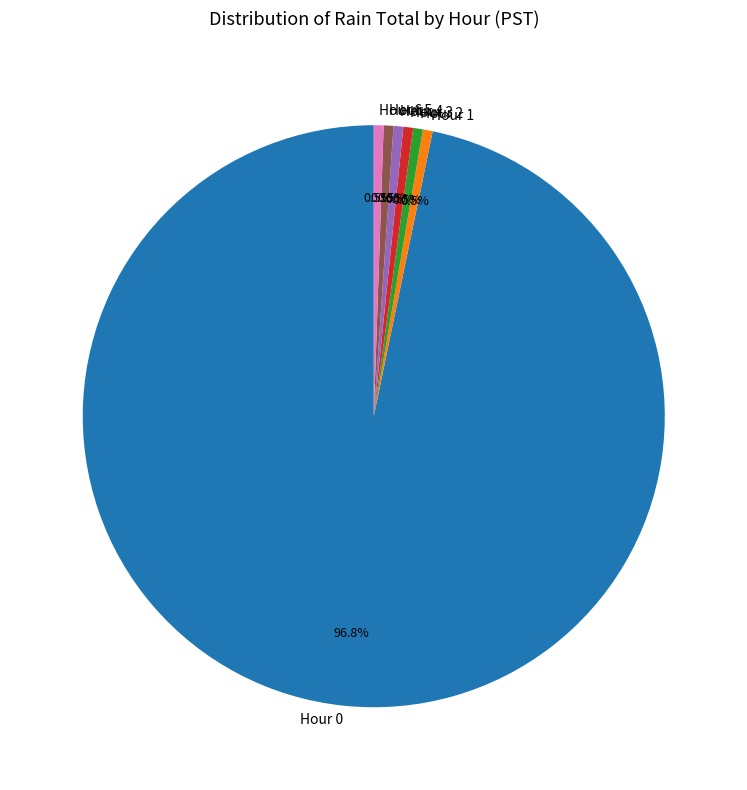

How many slices are in this pie chart?

7